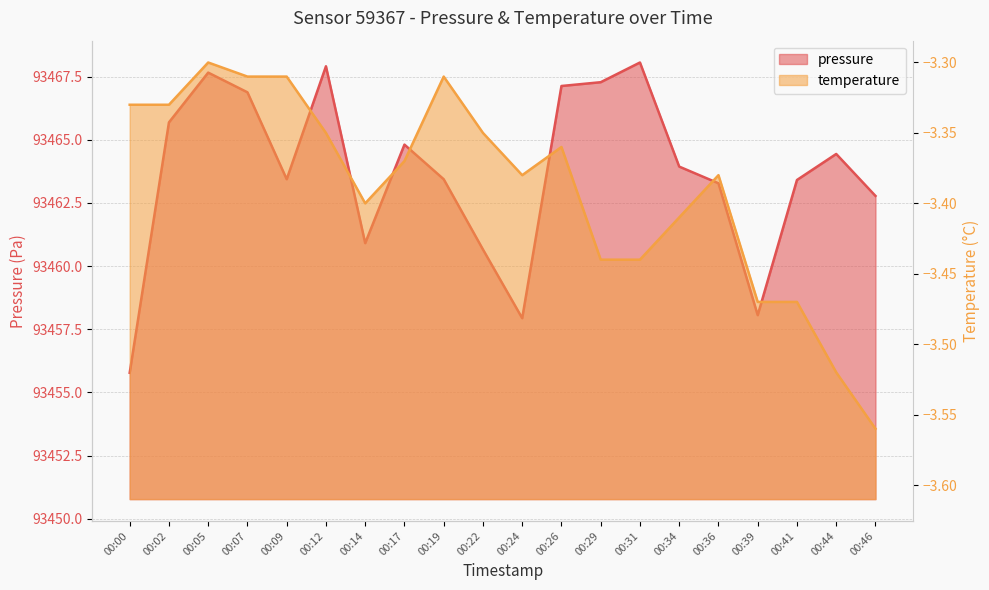

Where is temperature nearest to the value -3?

00:05